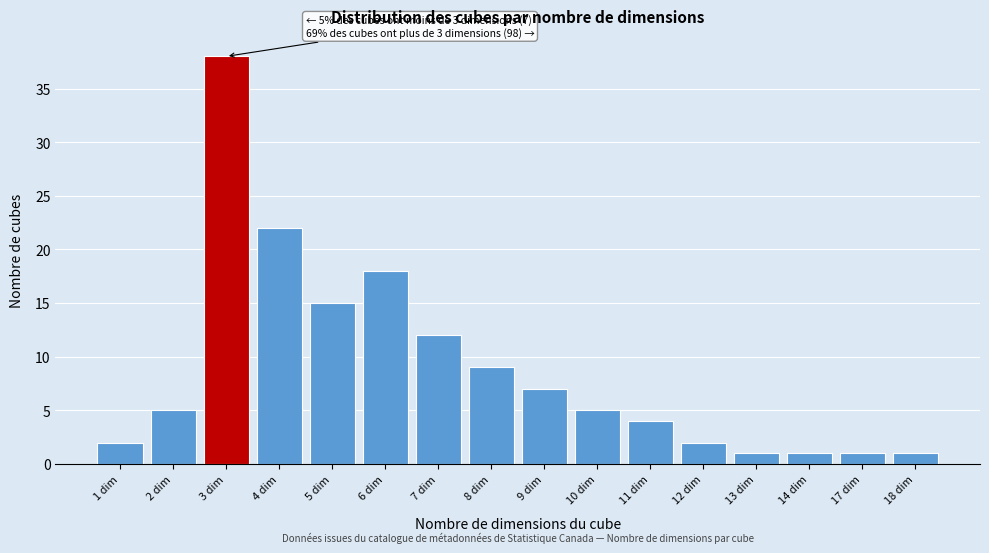

Reading right to left, extract all data points from this chart.

1	1	1	1	2	4	5	7	9	12	18	15	22	38	5	2